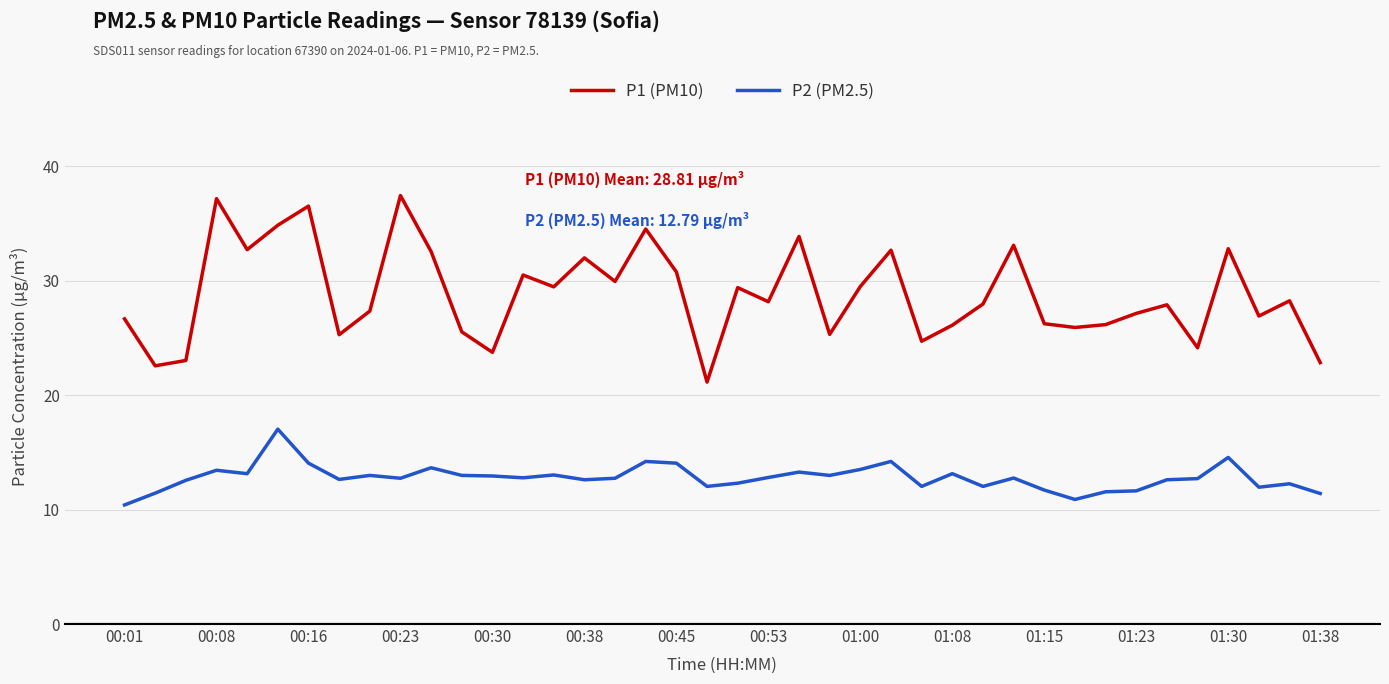

True or false: P2 (PM2.5) and P1 (PM10) intersect in this chart.

False